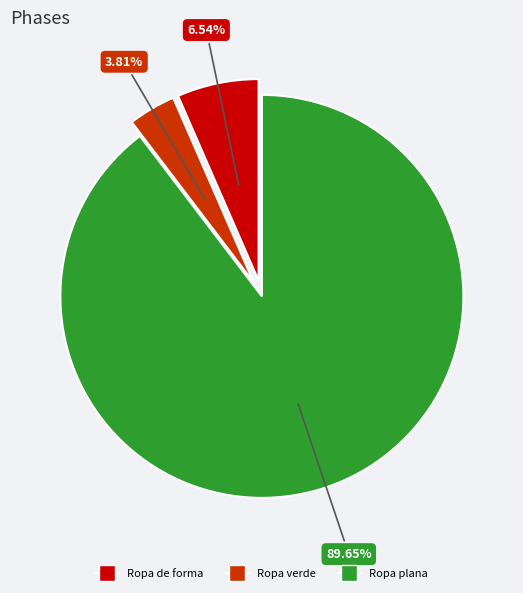

Which has a higher value, Ropa plana or Ropa verde?

Ropa plana